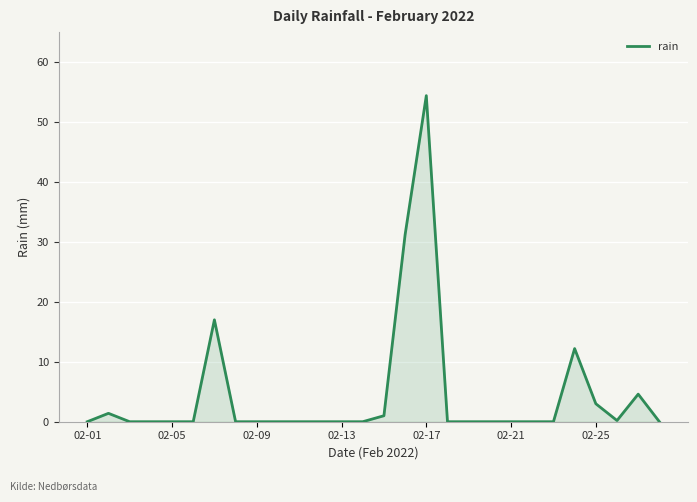

What is the difference between the maximum and minimum values?

54.4